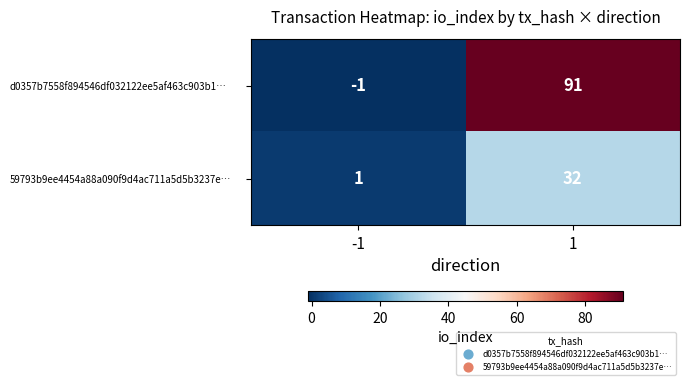

What is the greatest value displayed?

91